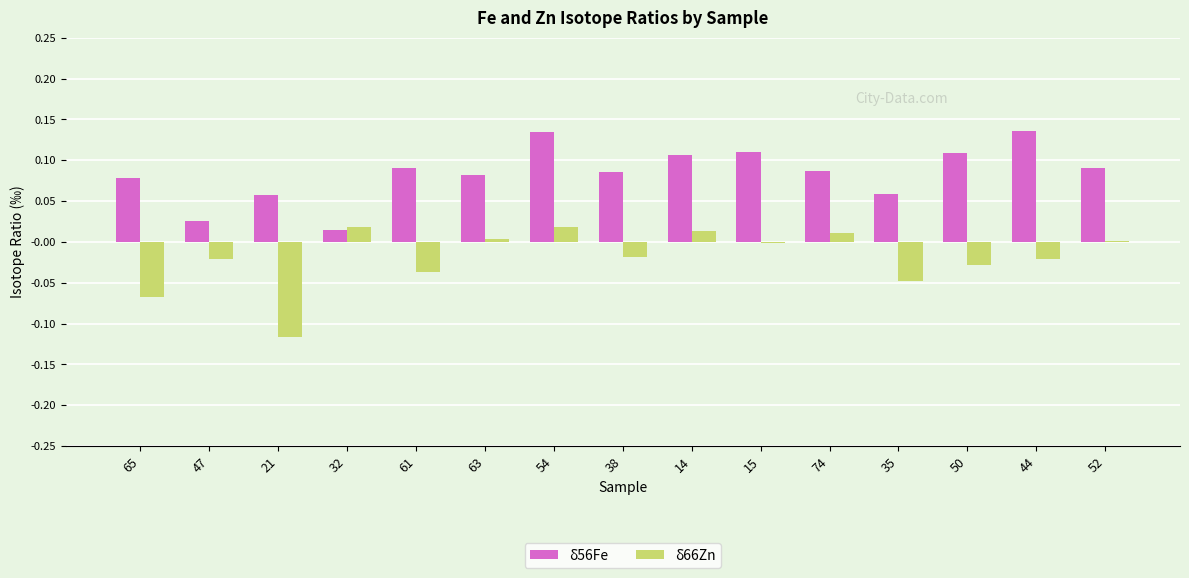

The value of δ56Fe at 32 is 0.0. True or false?

True